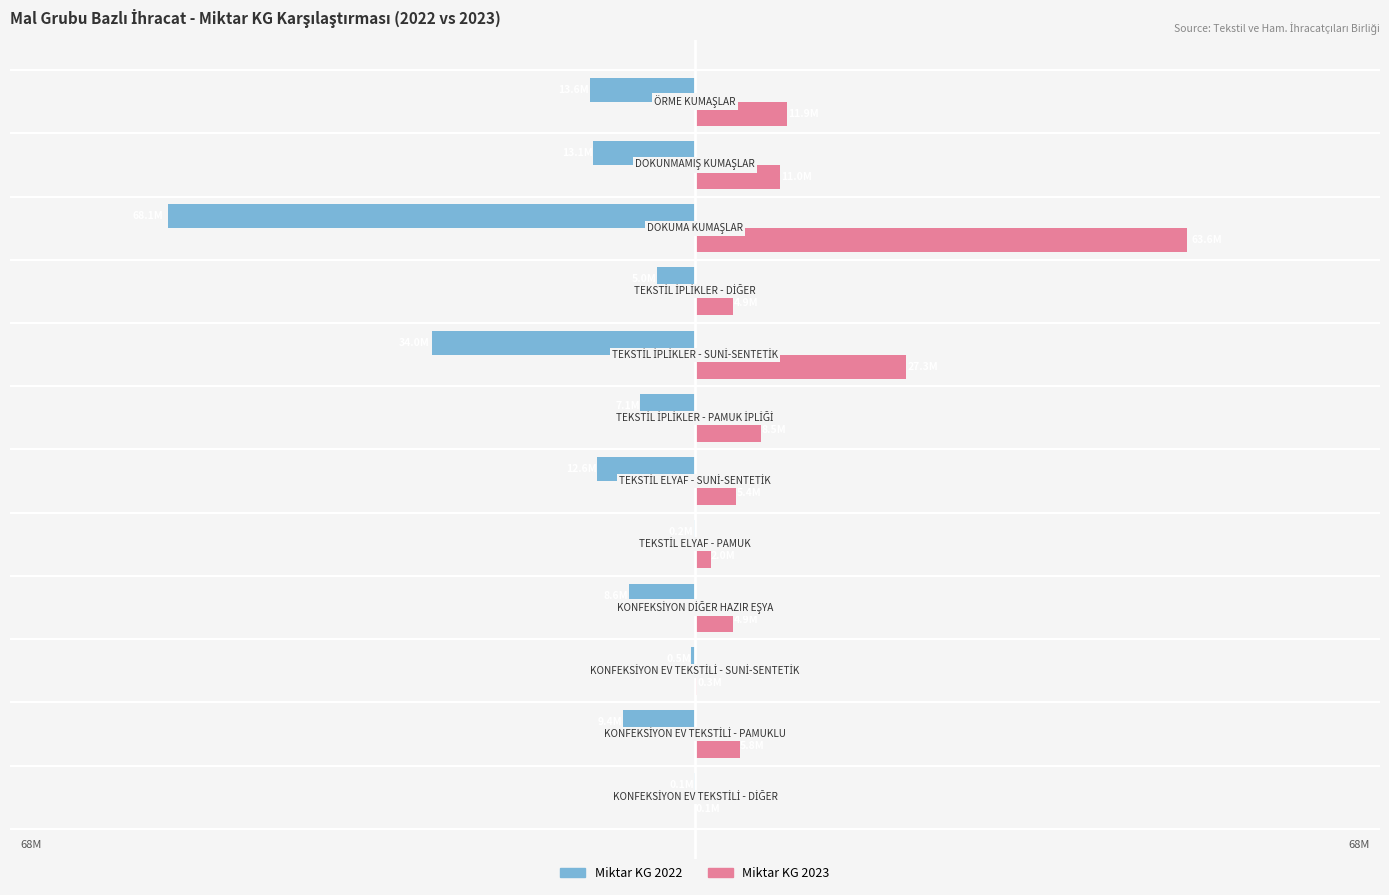

What are all the series names shown in the legend?

Miktar KG 2022, Miktar KG 2023